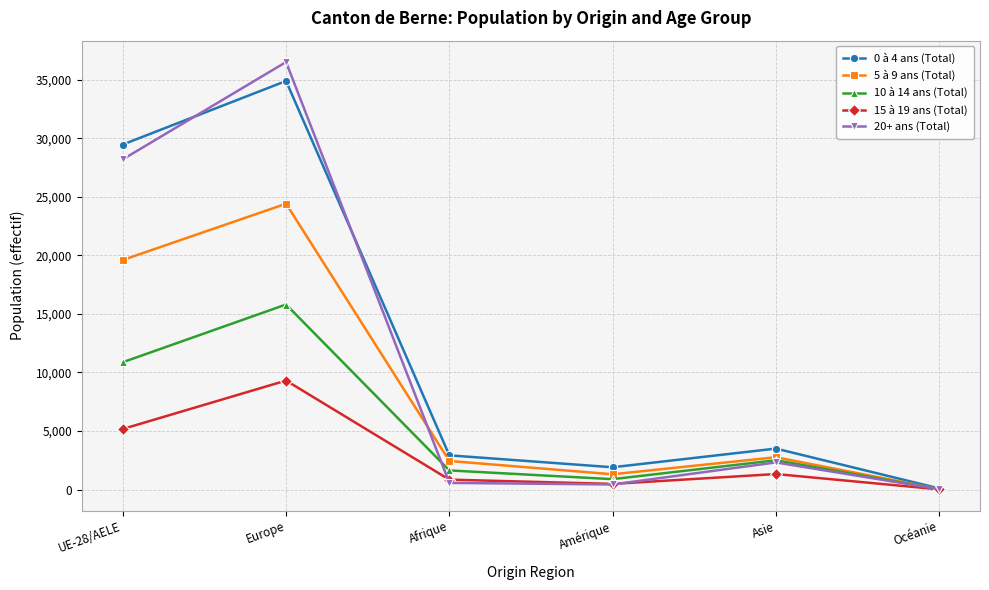

At how many categories does at least one series exceed 12461?

2